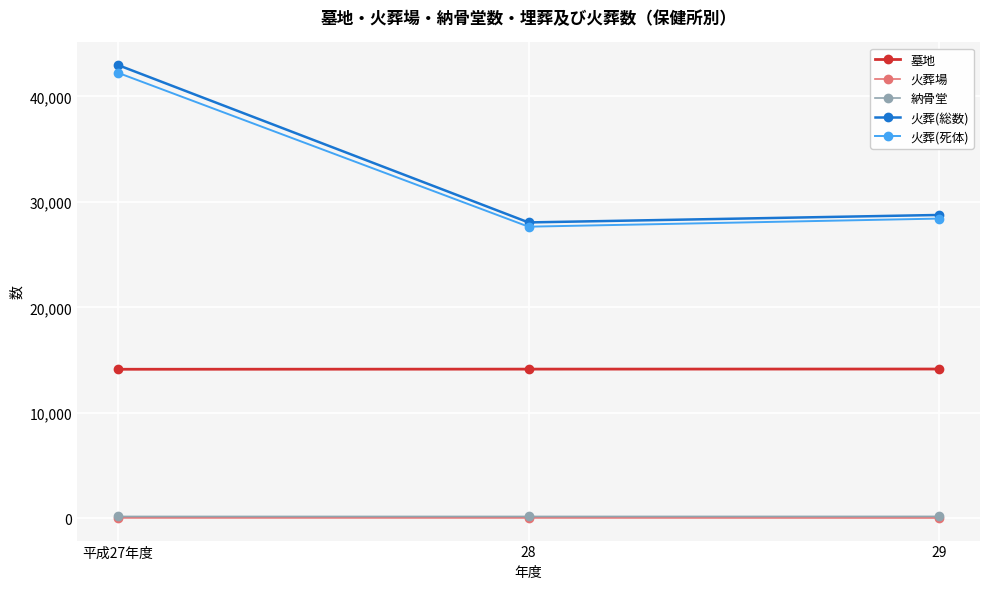

The value of 火葬(死体) at 平成27年度 is 42245. True or false?

True